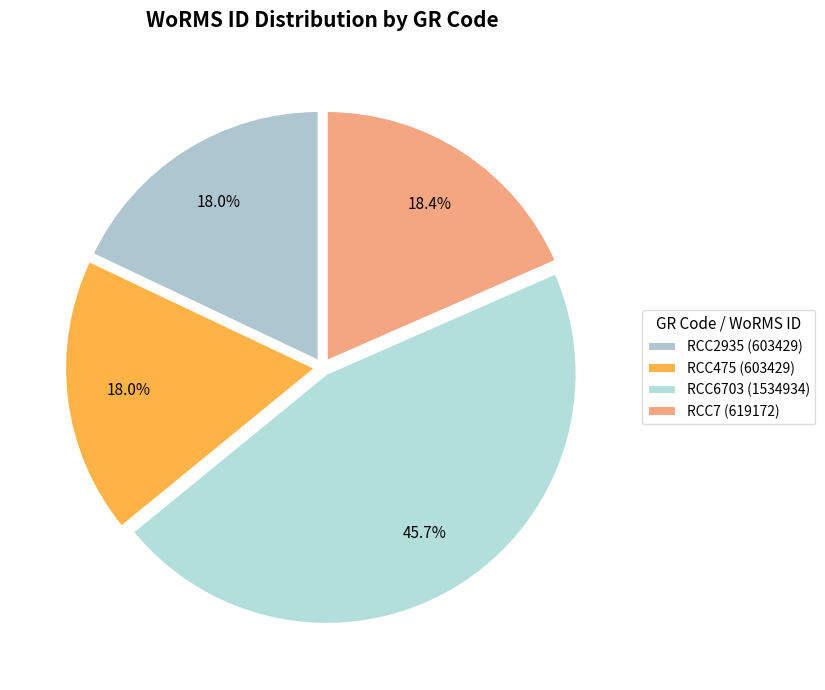

Combined, what portion of the pie is RCC6703 and RCC7?

64.1%